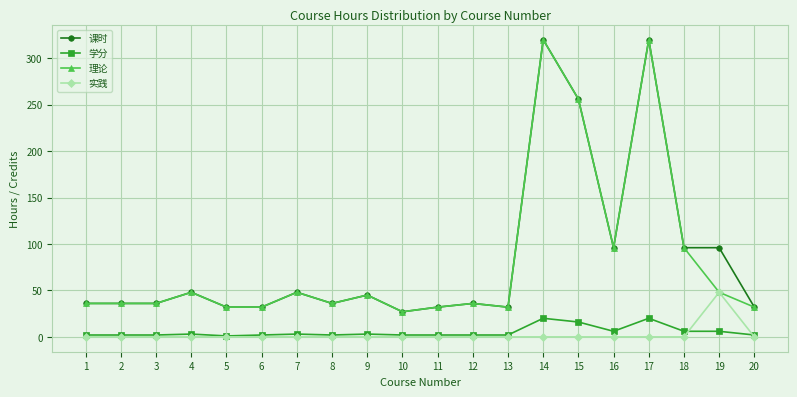

What is the maximum value shown in the chart?

320